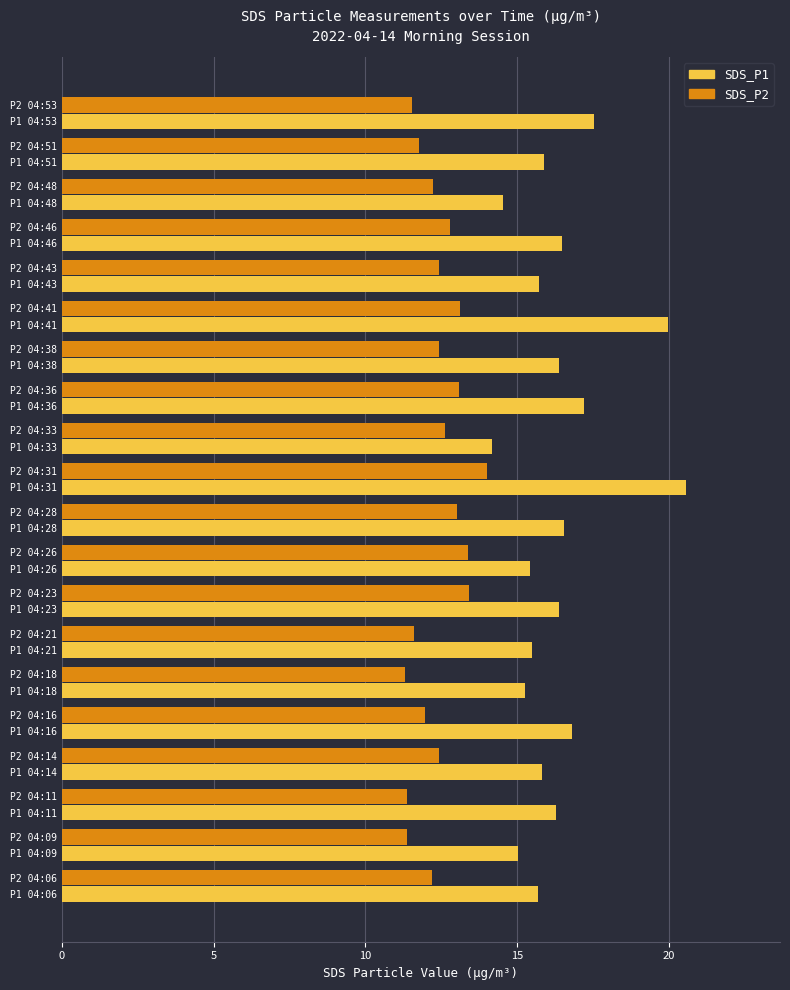

Which series has the largest range (max minus min)?

SDS_P1